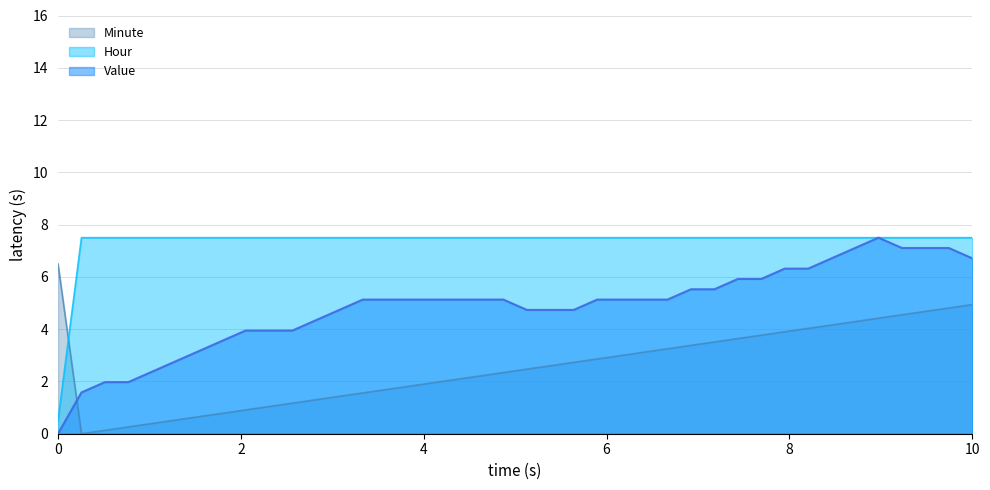

List the series in order of their overall mean, lowest first.

Minute, Value, Hour